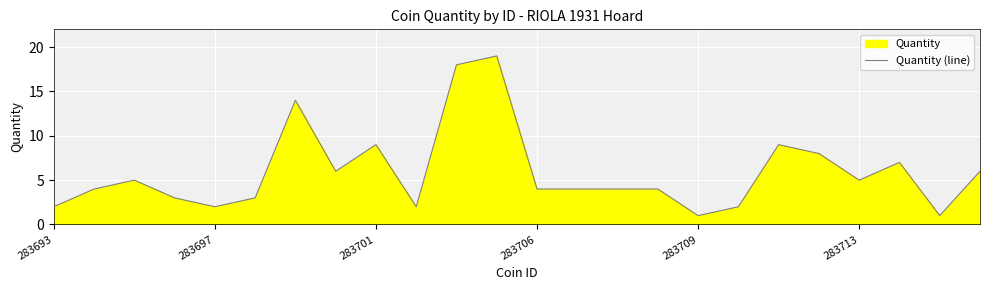

The chart shows a value of 9 at 283713. True or false?

False